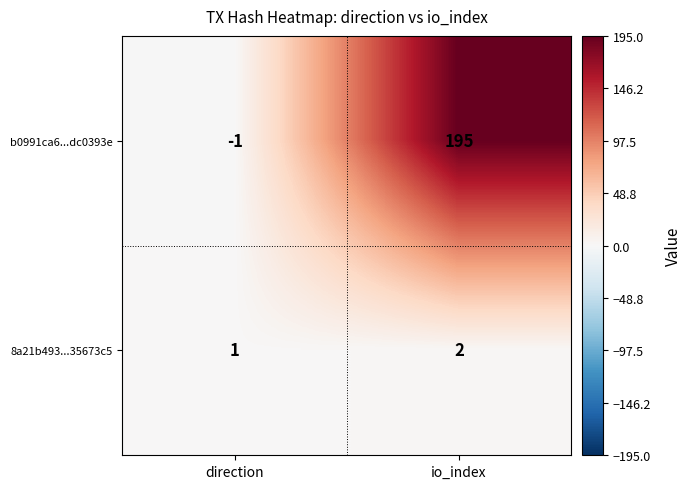

At which category is the sum across all series the highest?

io_index